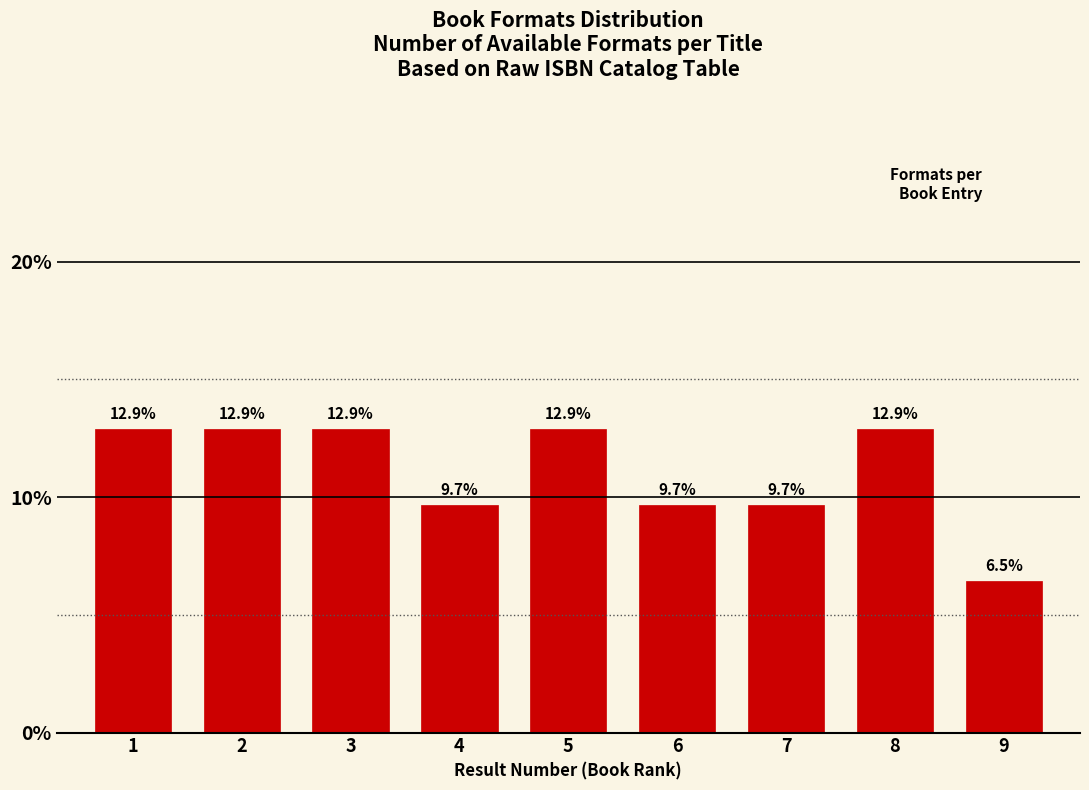

Reading left to right, list all the values displayed in this chart.

12.9	12.9	12.9	9.7	12.9	9.7	9.7	12.9	6.5